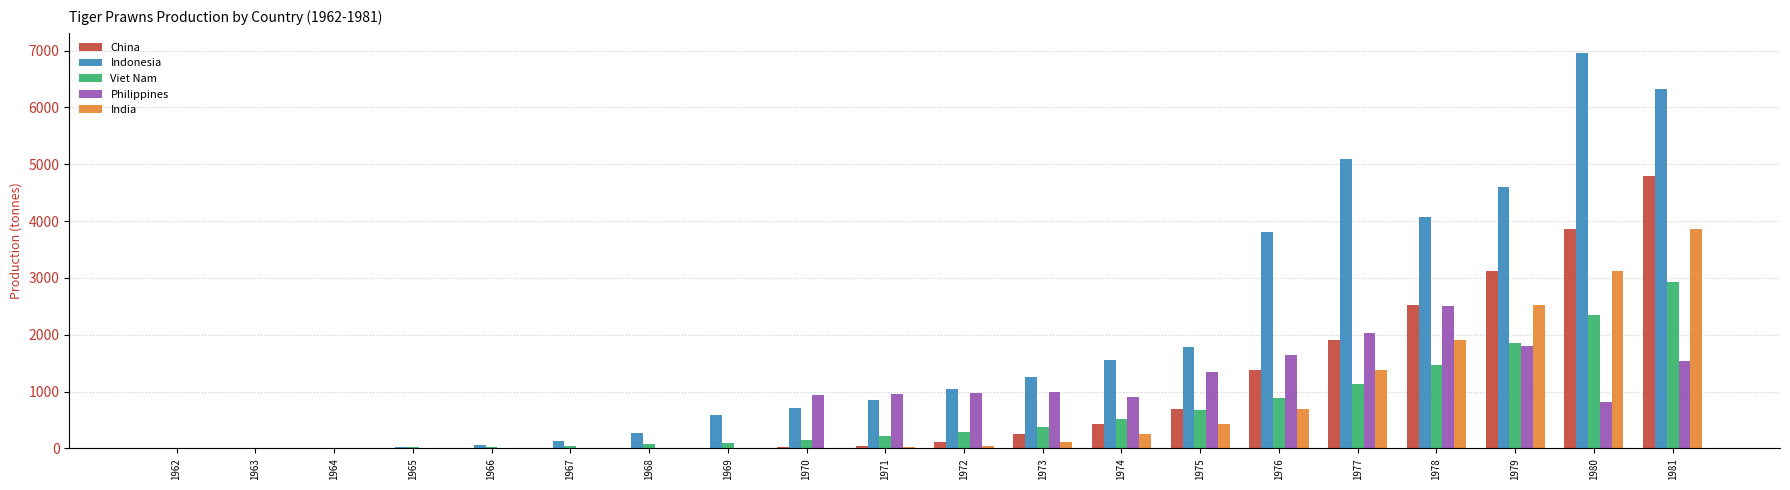

At which label does Viet Nam reach its peak?

1981